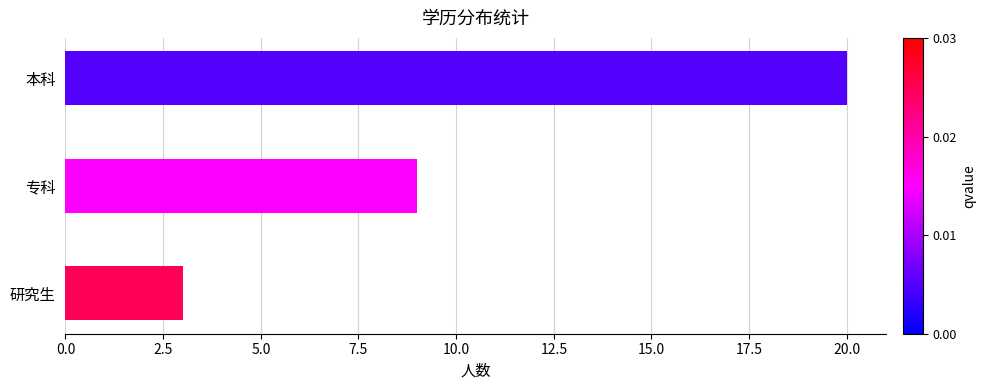

The value at 研究生 is 3. True or false?

True